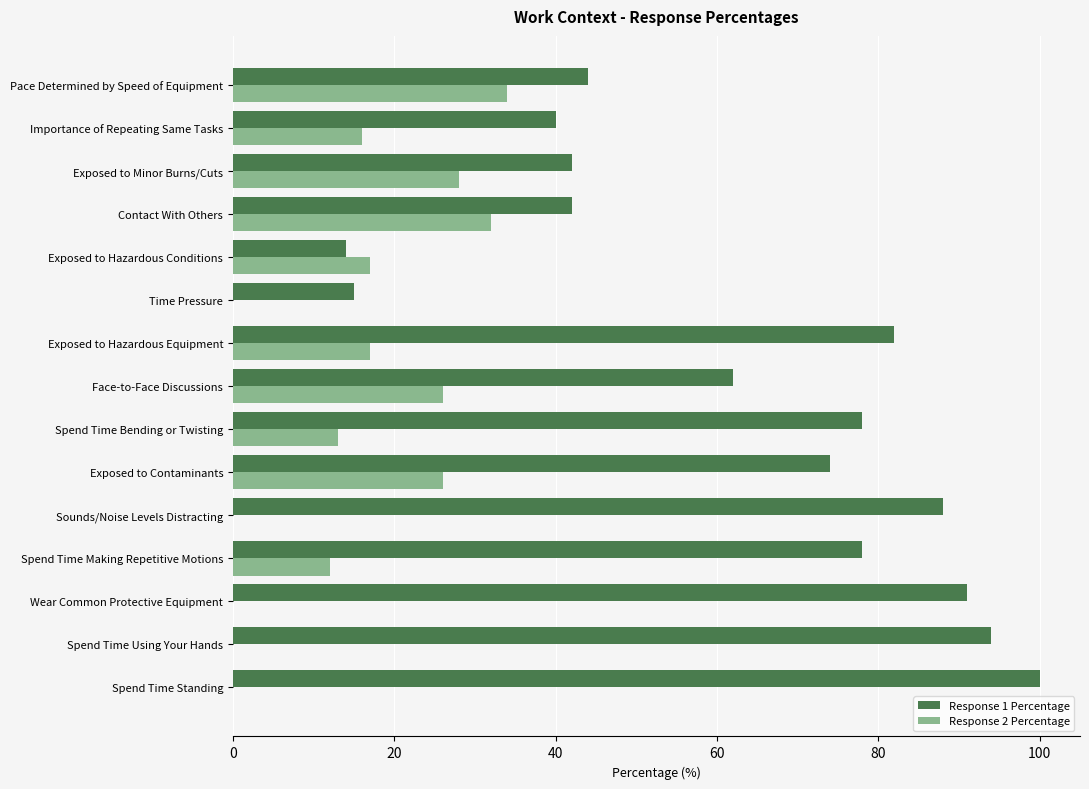

Which series changed the most between Spend Time Bending or Twisting and Exposed to Minor Burns/Cuts?

Response 1 Percentage